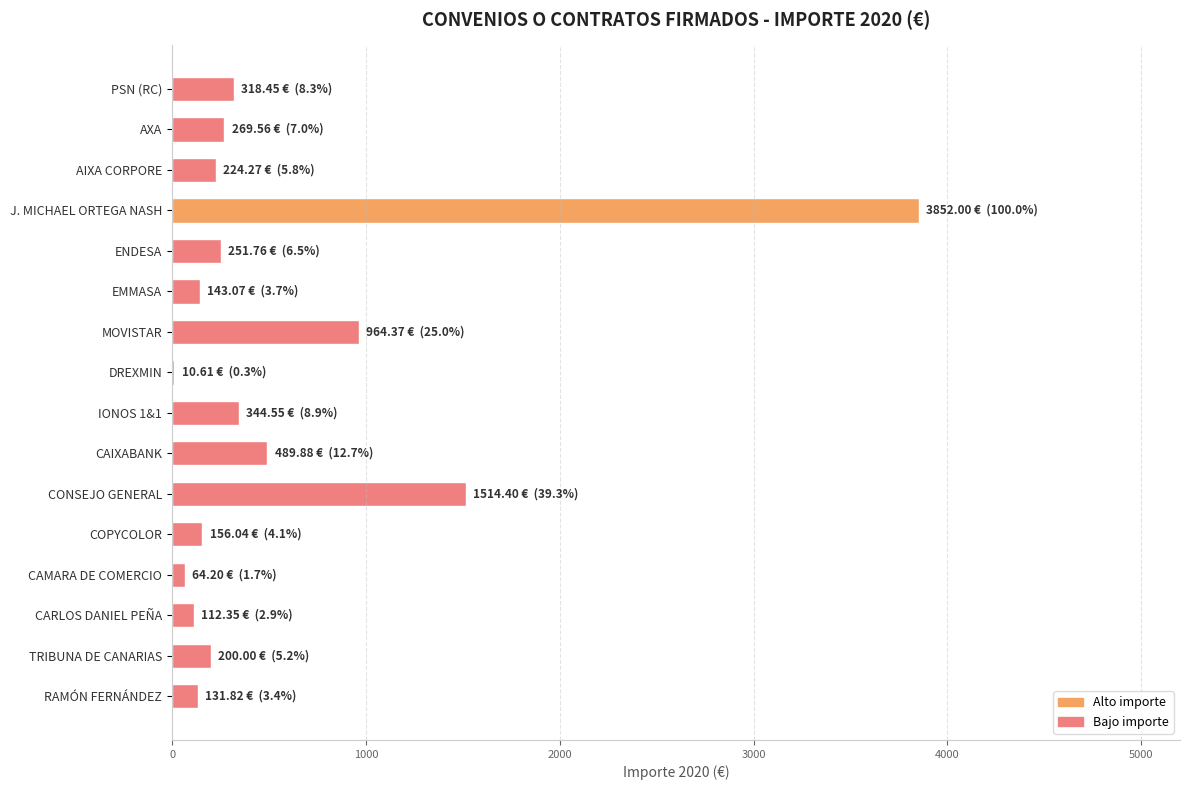

Which label corresponds to the largest value in the chart?

J. MICHAEL ORTEGA NASH